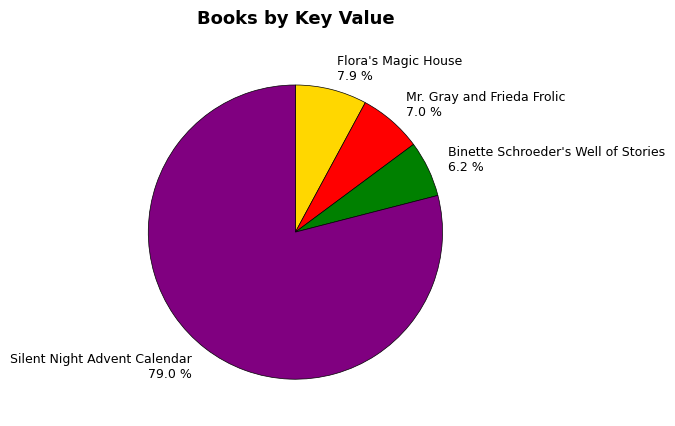

Is it true that Binette Schroeder's Well of Stories is 12% of the pie?

False